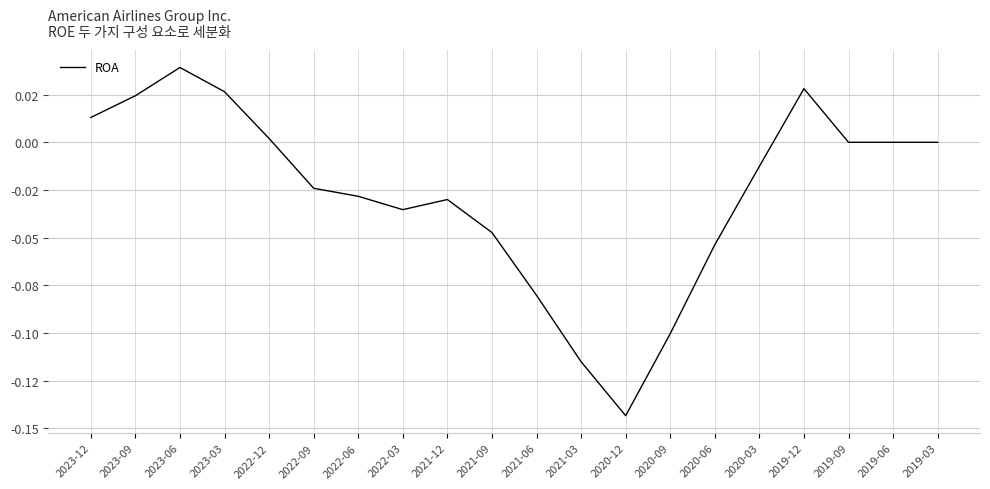

Which label corresponds to the largest value in the chart?

2023-06